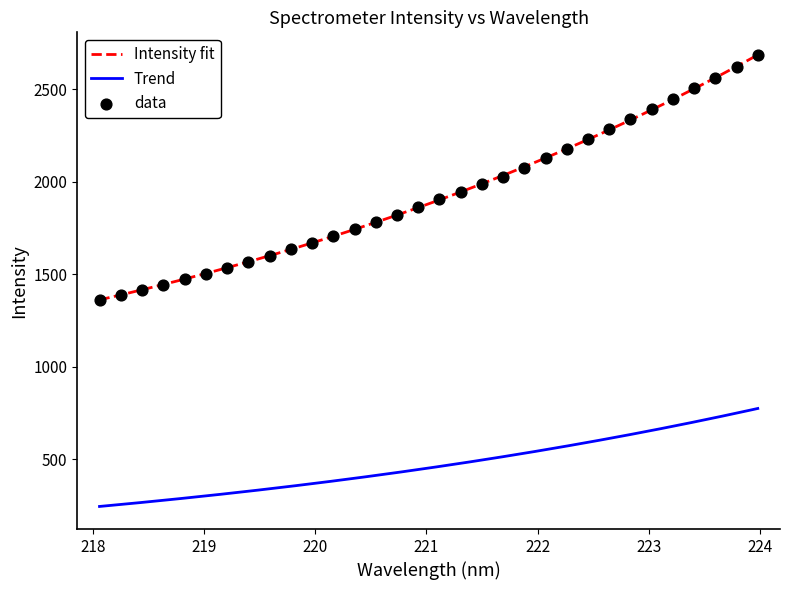

What is the highest value of the Trend series?

774.3